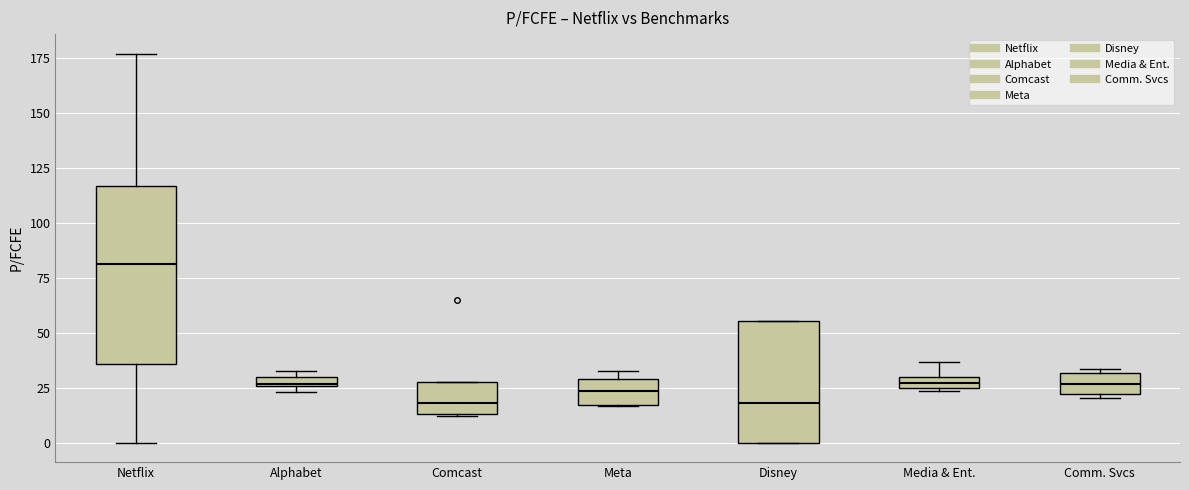

Where is the upper edge of the box for Meta on the y-axis? The values are not printed on the chart, so give them approximately, as read against the axis.

30